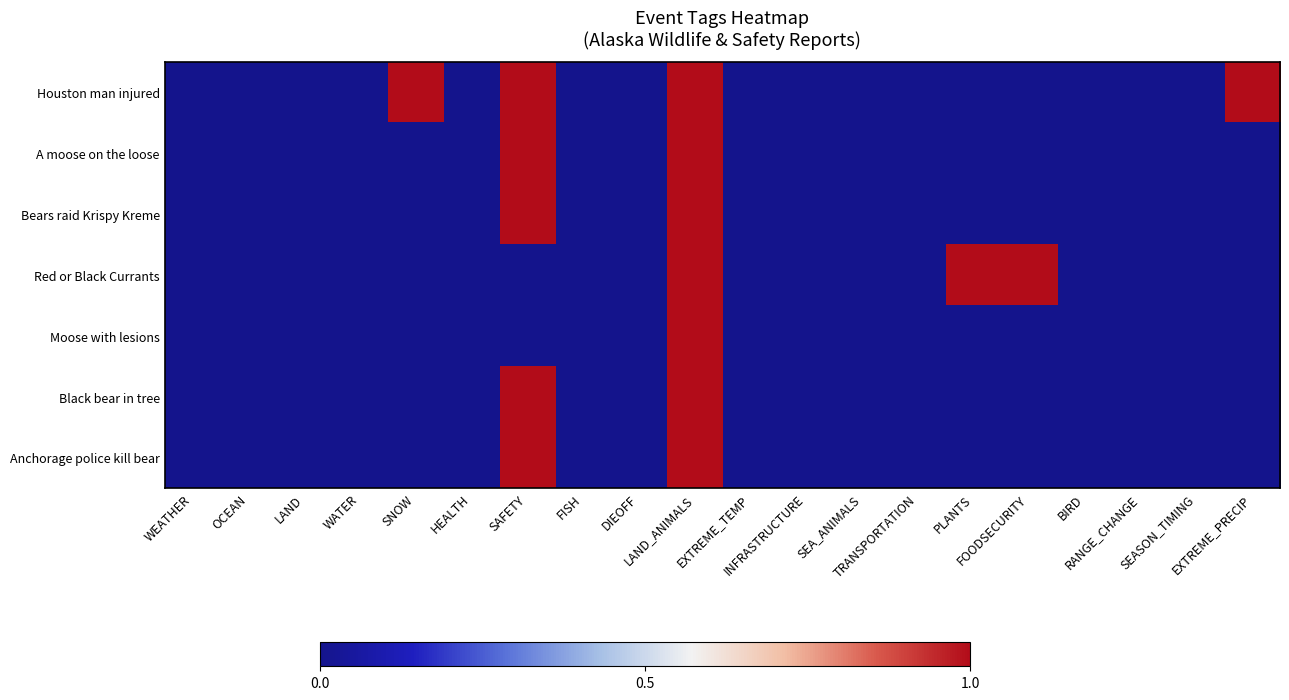

Which label corresponds to the largest value in the chart?

SNOW